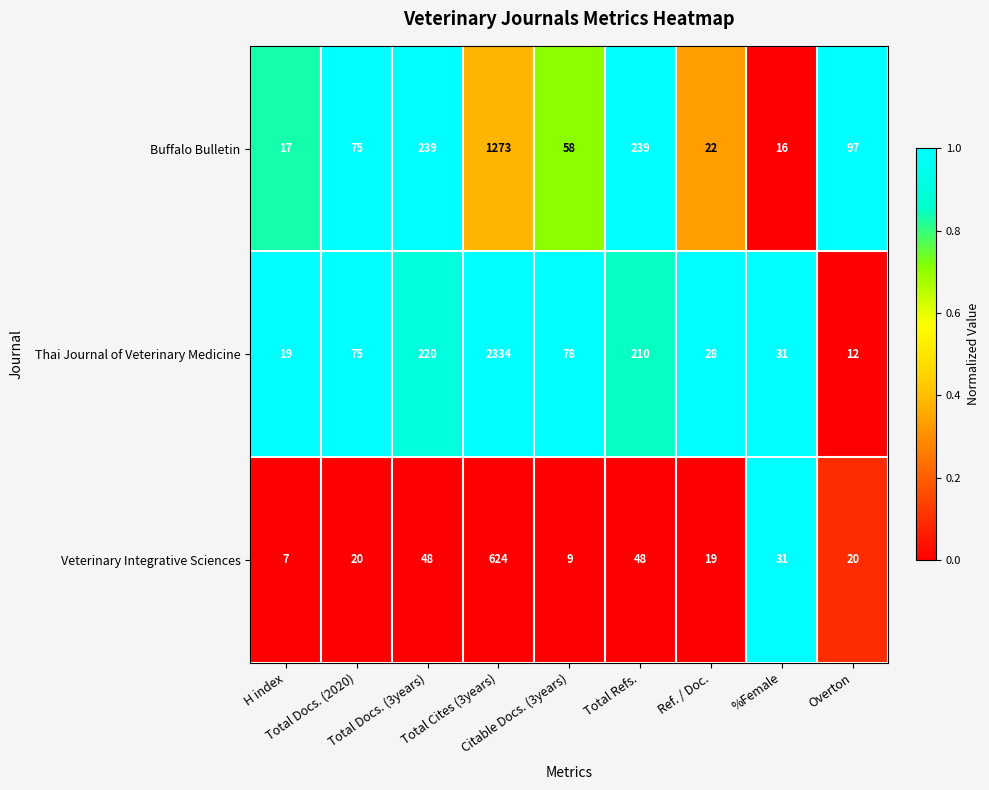

Which series has the widest spread of values?

Thai Journal of Veterinary Medicine